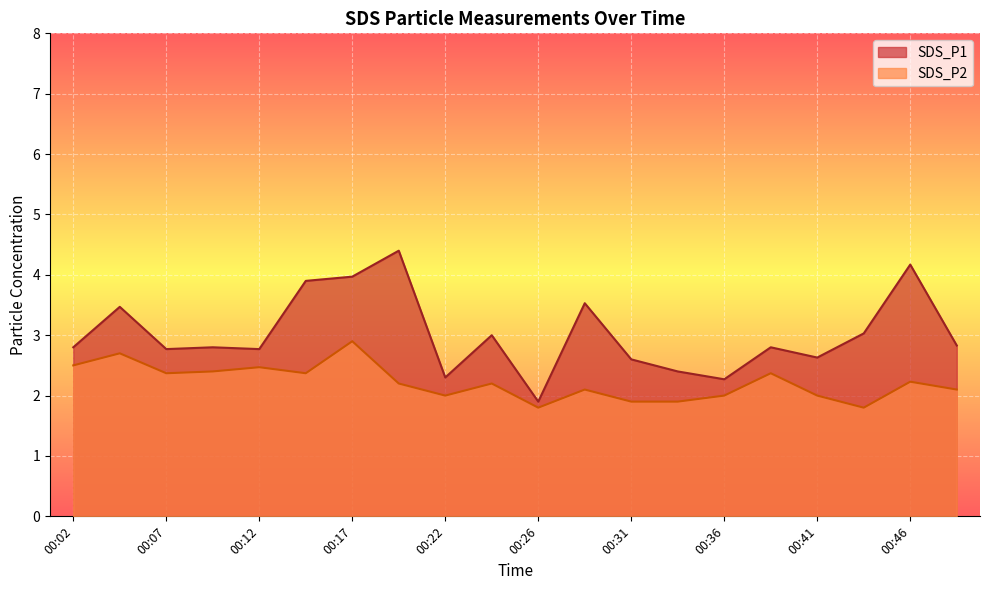

What is the difference between the maximum and minimum values in the SDS_P1 series?

2.5